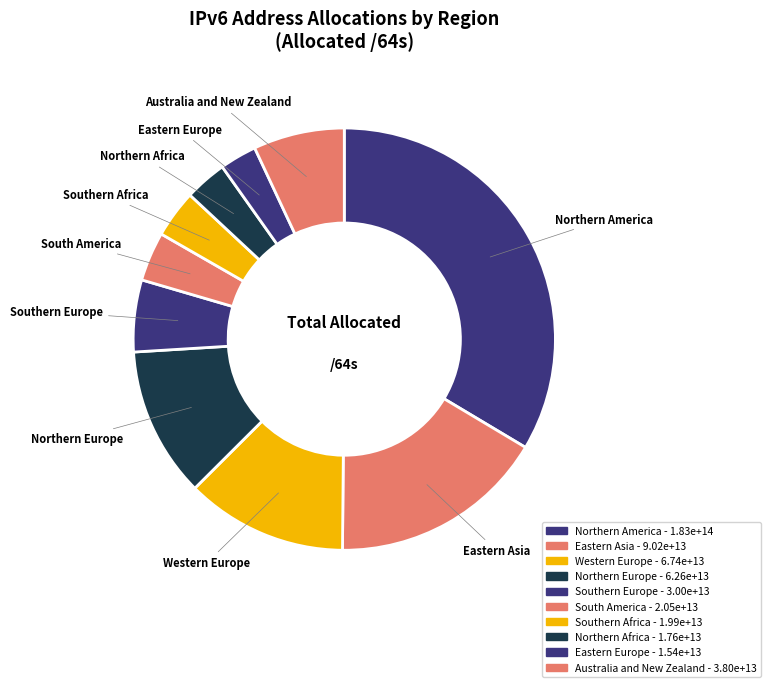

How many segments does this pie chart have?

10